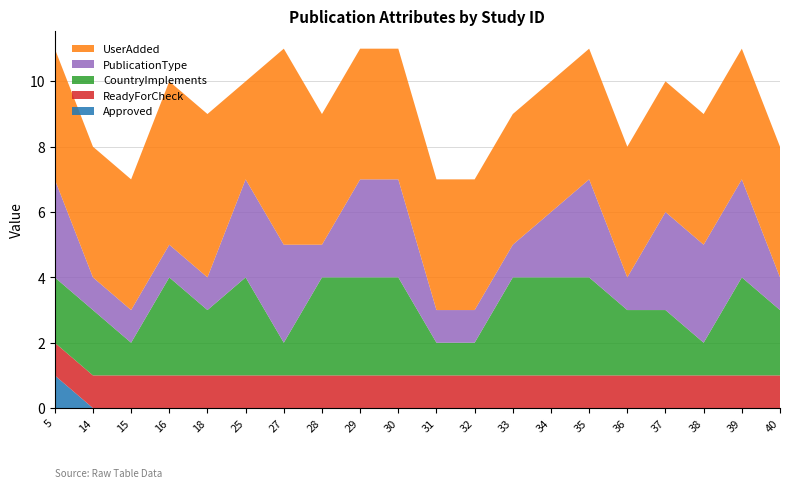

Reading left to right, what are all the values shown in this chart?

Approved: 1	0	0	0	0	0	0	0	0	0	0	0	0	0	0	0	0	0	0	0
ReadyForCheck: 1	1	1	1	1	1	1	1	1	1	1	1	1	1	1	1	1	1	1	1
CountryImplements: 2	2	1	3	2	3	1	3	3	3	1	1	3	3	3	2	2	1	3	2
PublicationType: 3	1	1	1	1	3	3	1	3	3	1	1	1	2	3	1	3	3	3	1
UserAdded: 4	4	4	5	5	3	6	4	4	4	4	4	4	4	4	4	4	4	4	4